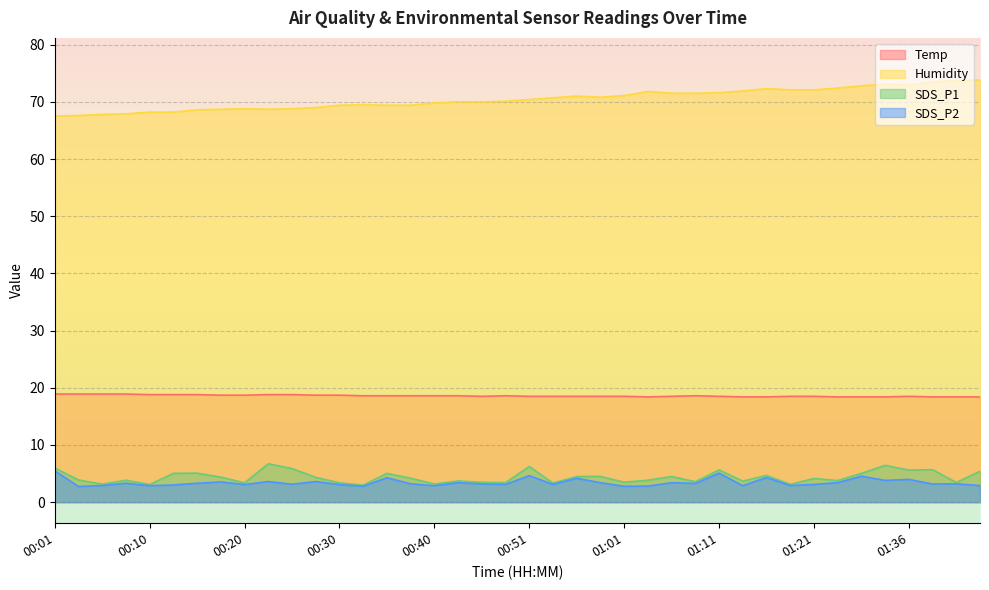

What is the sum of the Temp values at 01:08 and 00:46?

37.1